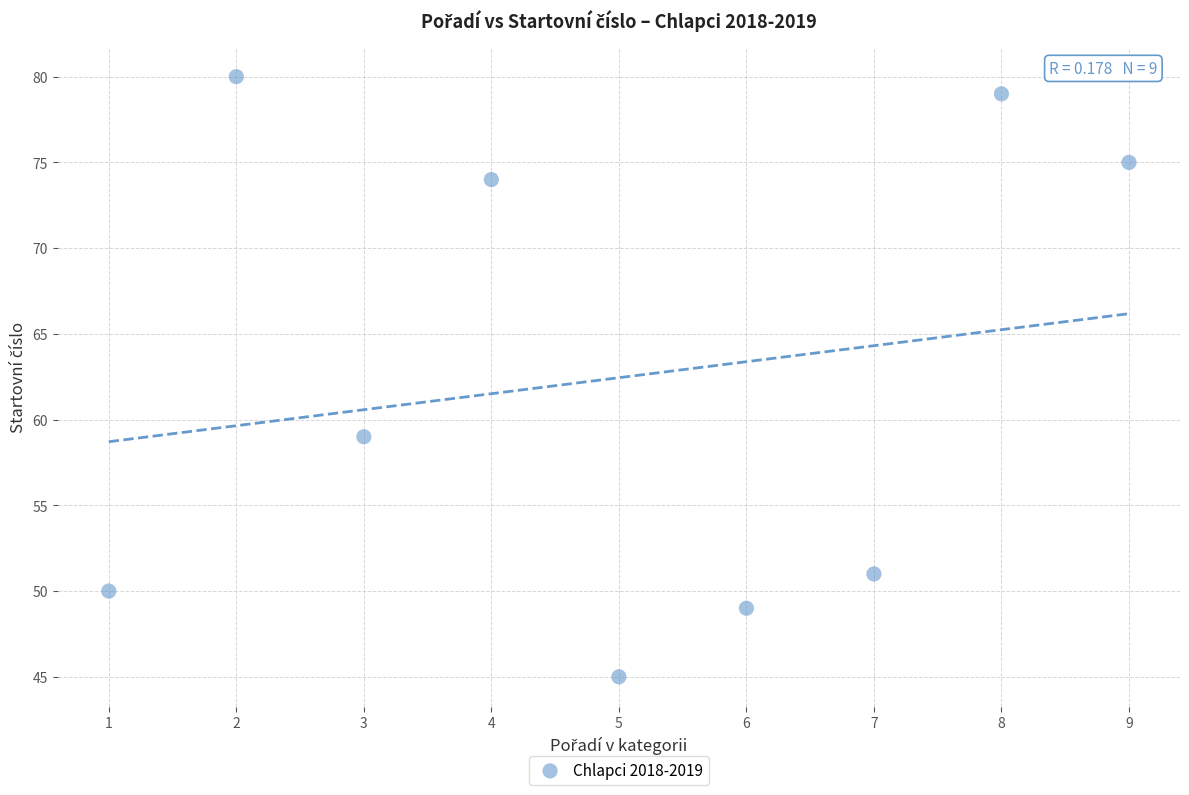

What is the average Y value?

62